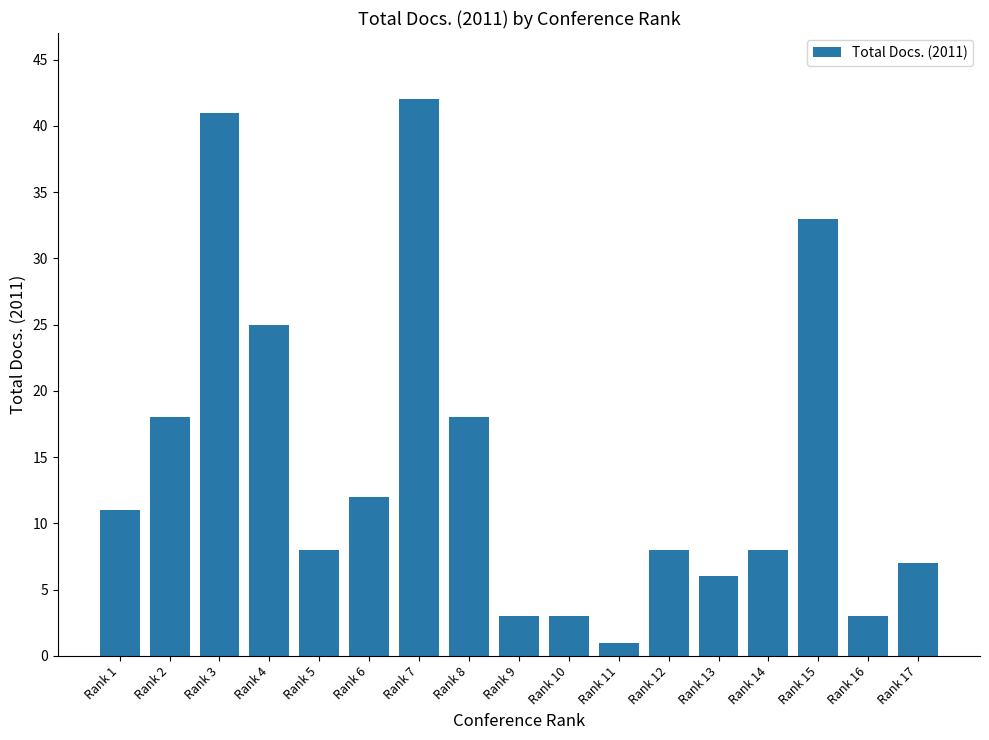

Where does the data first go above 8?

Rank 1